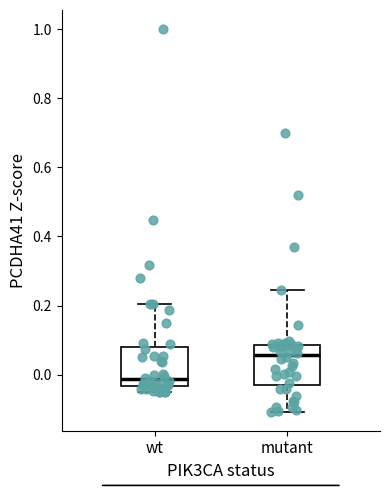

Reading left to right, transcribe this box plot: for each box, give where its median line is, the range the box spans, and where its two whiskers end, as read against the y-axis. The values are not printed on the chart, so give them approximately, as read against the axis.

wt: median -0.02, box -0.04 to 0.08, whiskers -0.06 to 0.20
mutant: median 0.06, box -0.02 to 0.08, whiskers -0.10 to 0.24